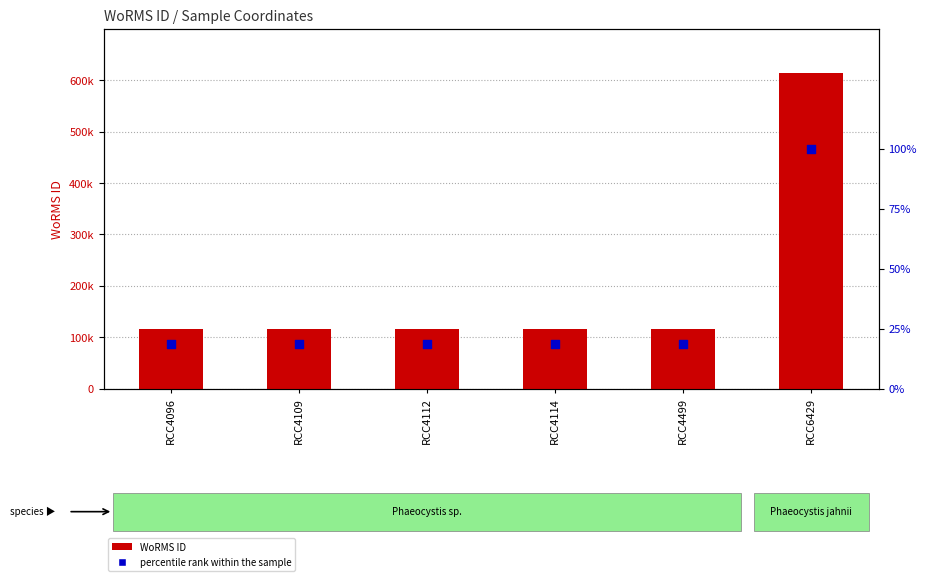

What are all the series names shown in the legend?

WoRMS ID, percentile rank within the sample